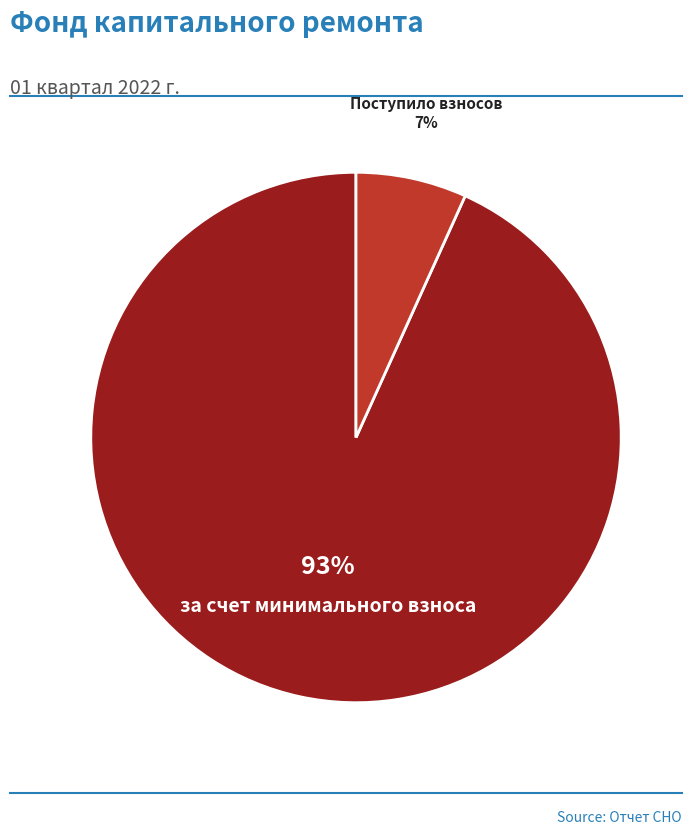

To the nearest percent, what is the difference between the largest and smallest slice percentages?

86%